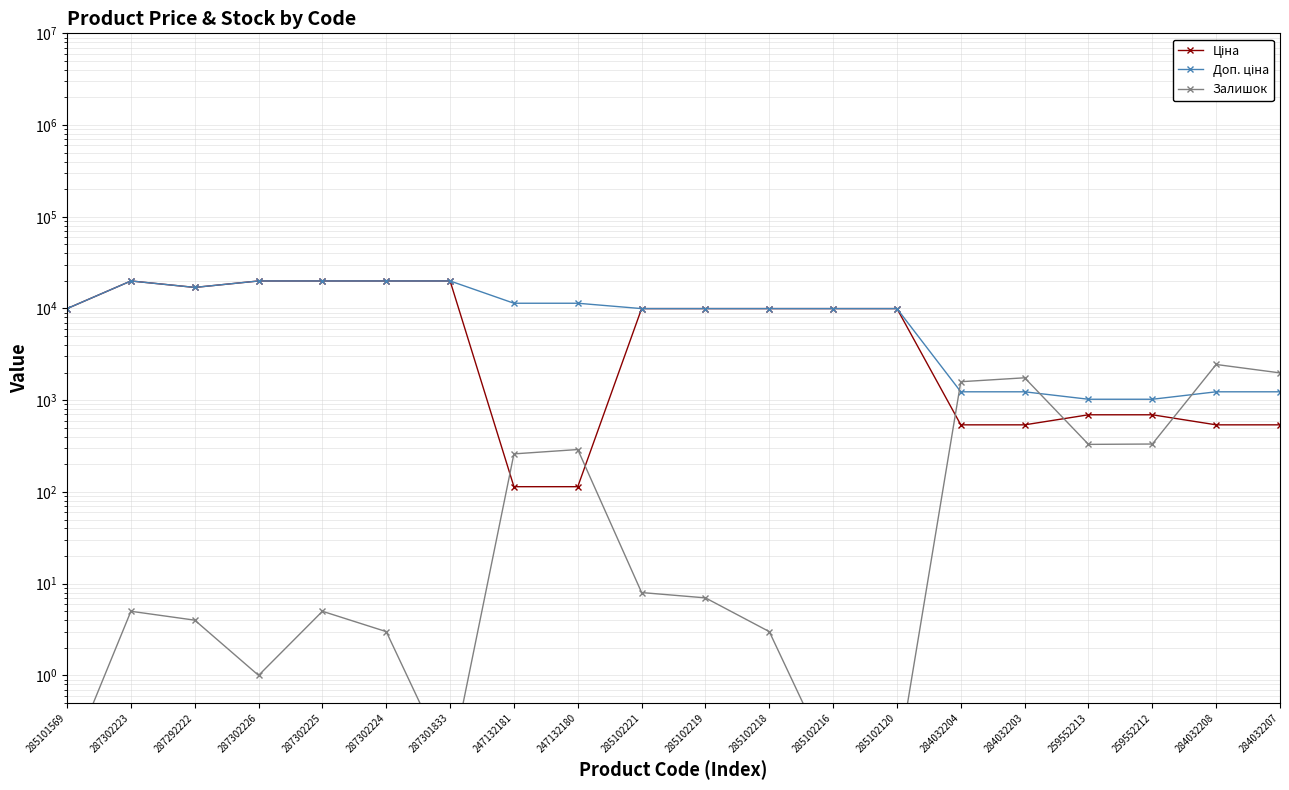

What is the value of the Доп. ціна point at the 16th from the left?

1235.4